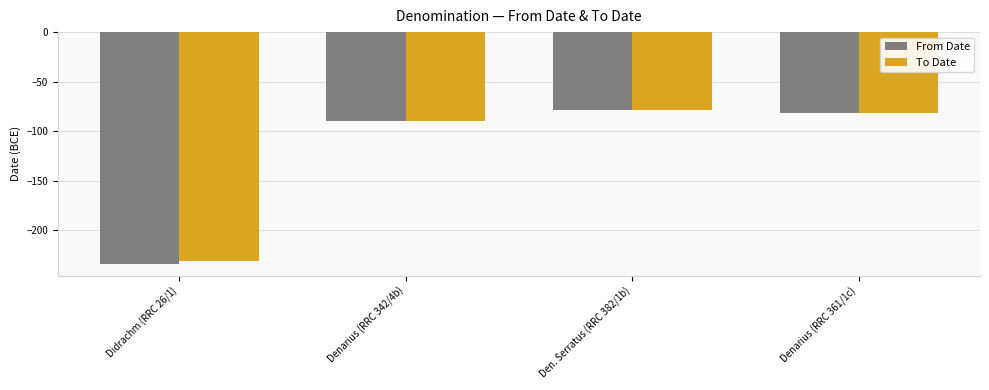

Does the chart contain stacked bars?

No